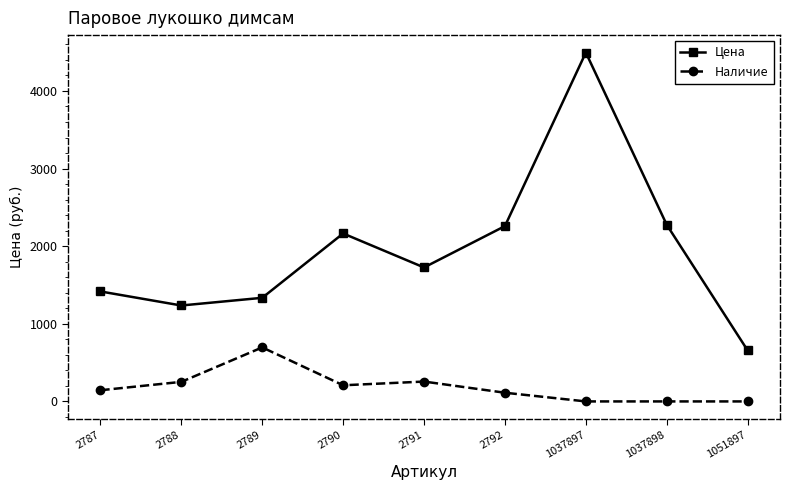

True or false: Наличие and Цена cross at least once.

False